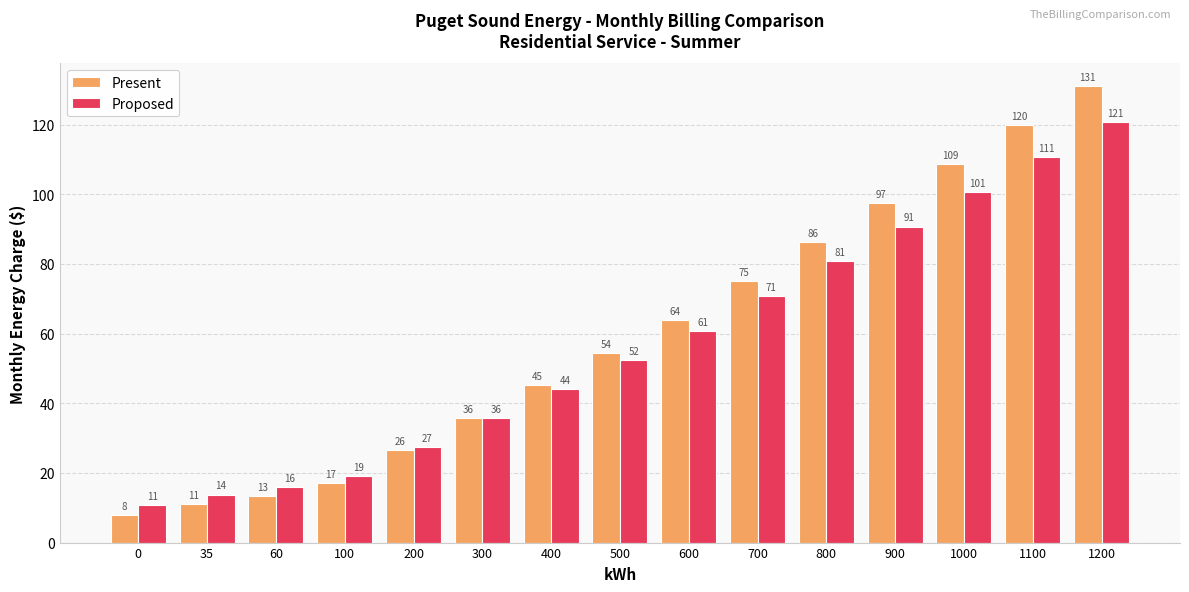

What is the maximum value for Proposed?

120.7